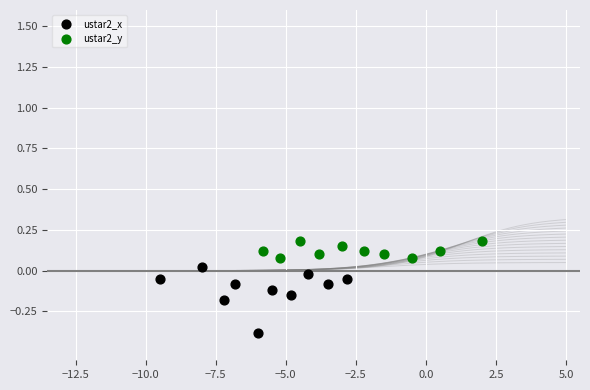

Which series contains the lowest Y value?

ustar2_x